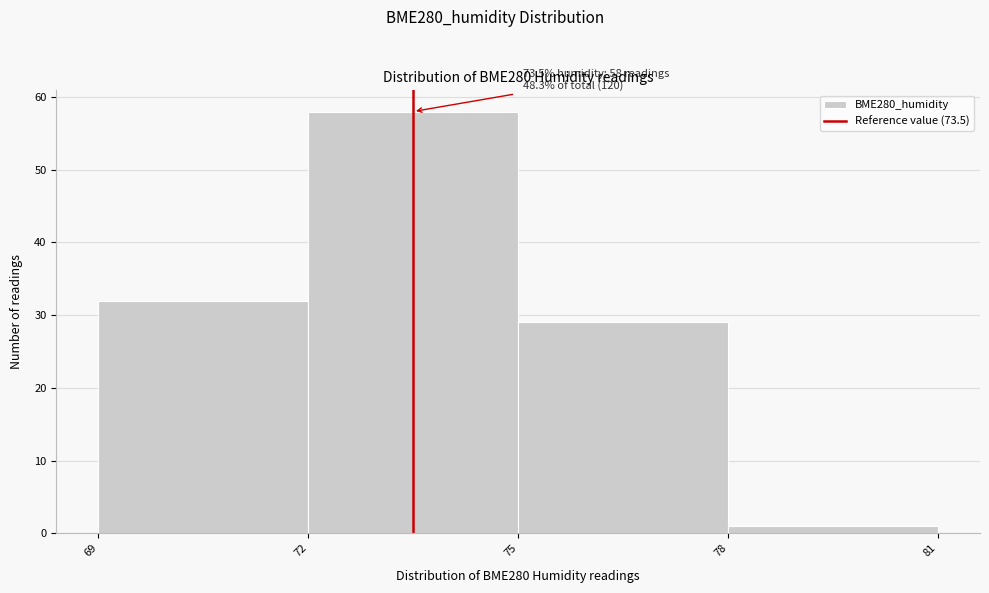

Which range on the x-axis has the tallest bar?

72 to 75